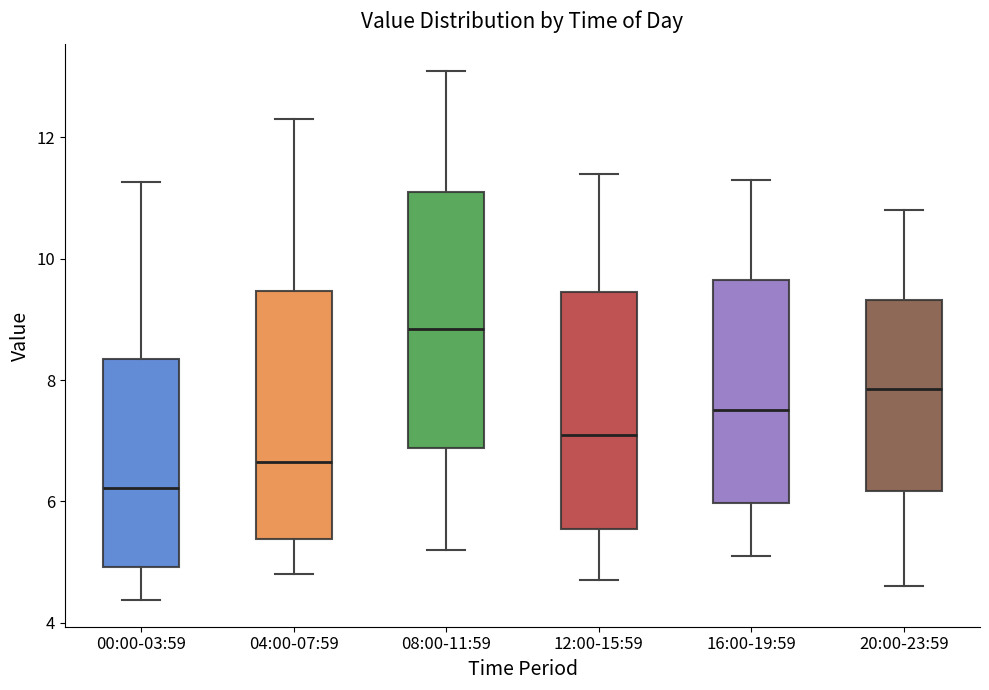

Reading left to right, read every box against the y-axis: the position of its median line, the range the box covers, and the ends of its whiskers. The values are not printed on the chart, so give them approximately, as read against the axis.

00:00-03:59: median 6.2, box 5.0 to 8.4, whiskers 4.4 to 11.2
04:00-07:59: median 6.6, box 5.4 to 9.4, whiskers 4.8 to 12.4
08:00-11:59: median 8.8, box 6.8 to 11.2, whiskers 5.2 to 13.2
12:00-15:59: median 7.2, box 5.6 to 9.4, whiskers 4.8 to 11.4
16:00-19:59: median 7.6, box 6.0 to 9.6, whiskers 5.2 to 11.4
20:00-23:59: median 7.8, box 6.2 to 9.4, whiskers 4.6 to 10.8